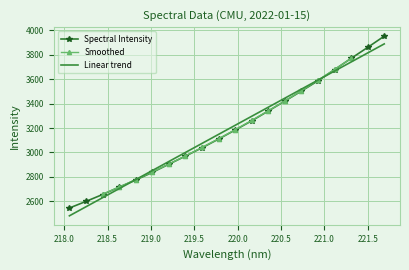

Does the chart have visible grid lines?

Yes